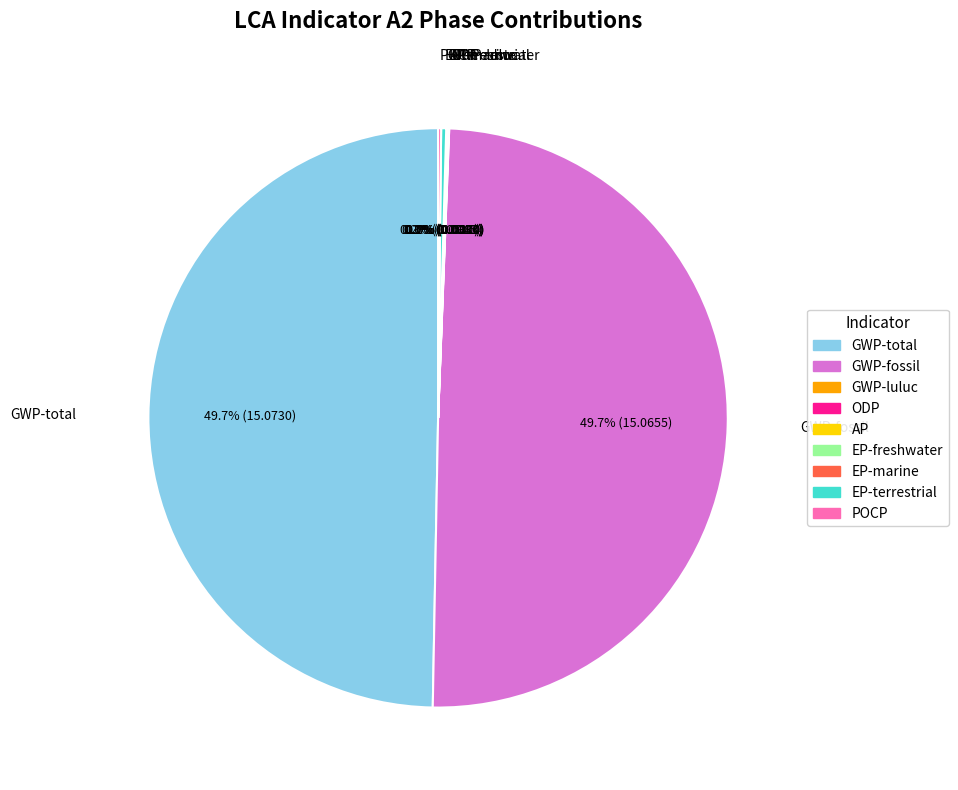

Does GWP-fossil account for over 50% of the chart?

No